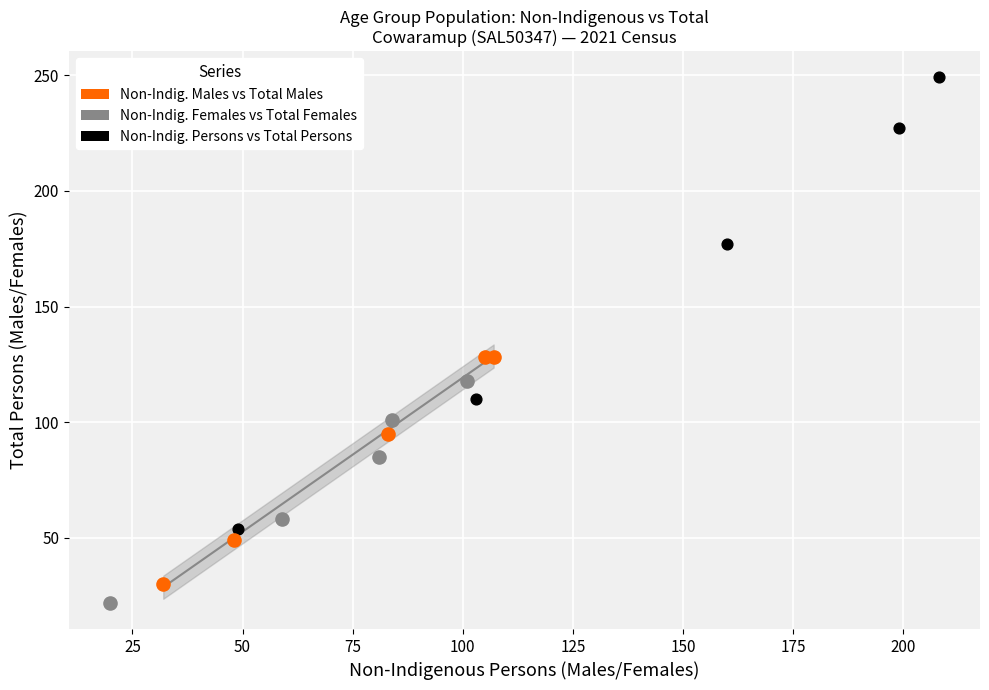

Which series reaches the maximum Y coordinate?

Non-Indig. Persons vs Total Persons